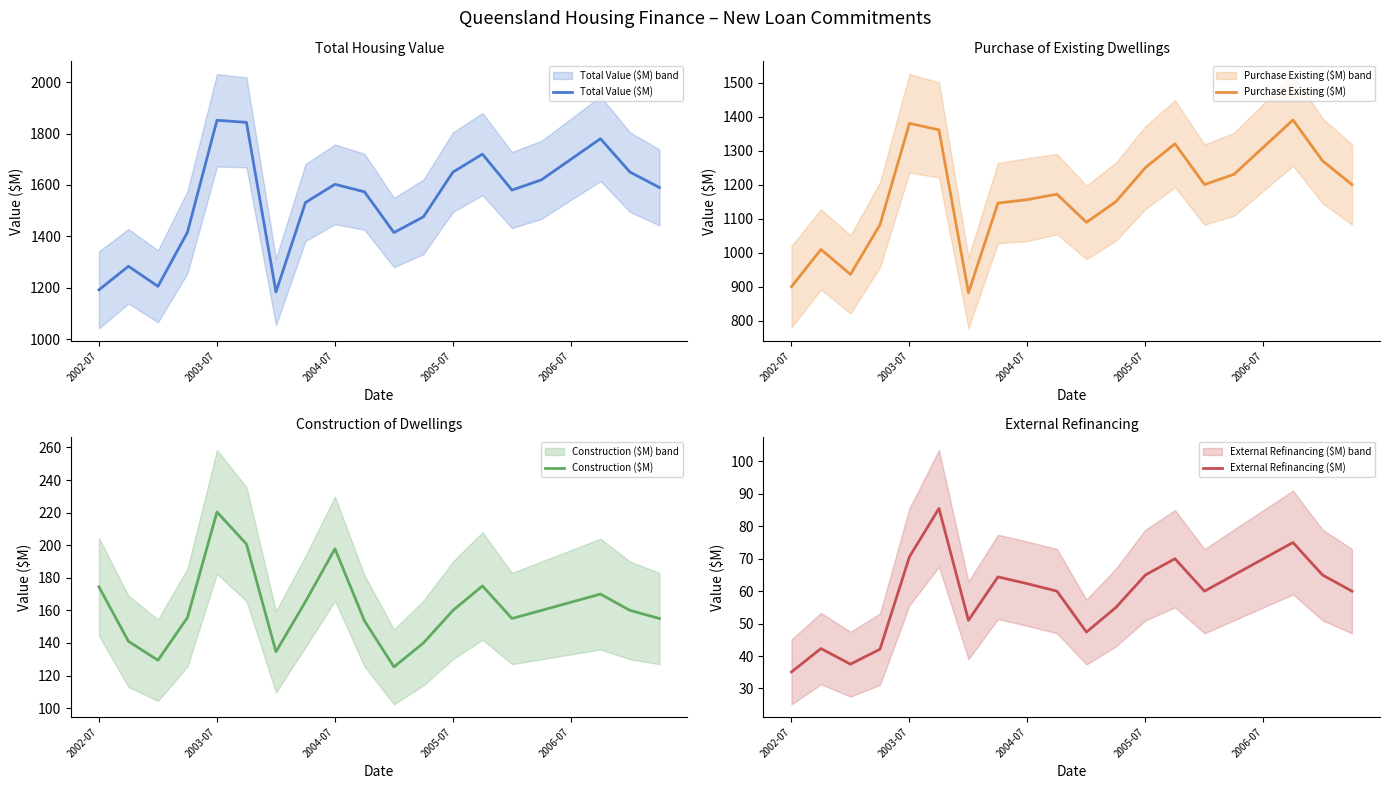

Is the value of Purchase Existing ($M) at 14 greater than the value of Total Value ($M) at 15?

No